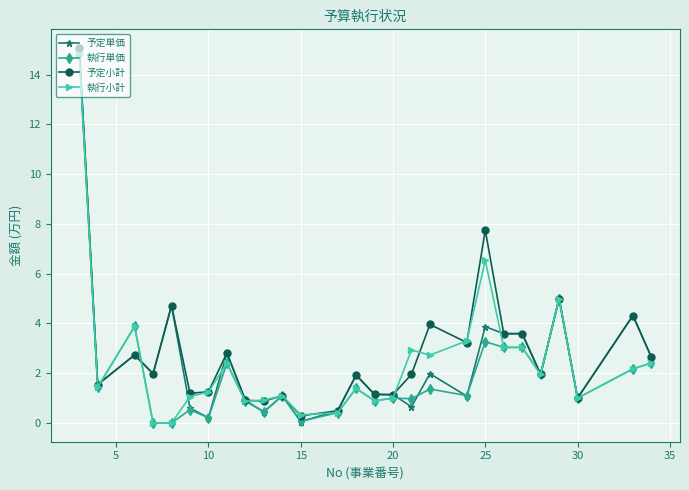

Count the number of categories in the chart.

27